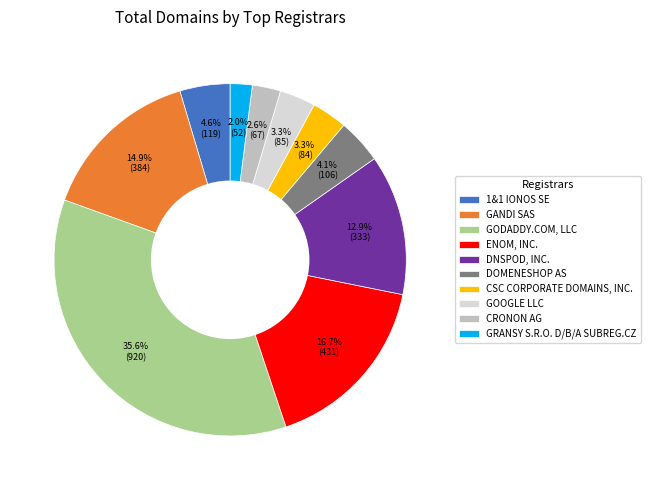

Which category has the smallest portion of the pie?

GRANSY S.R.O. D/B/A SUBREG.CZ